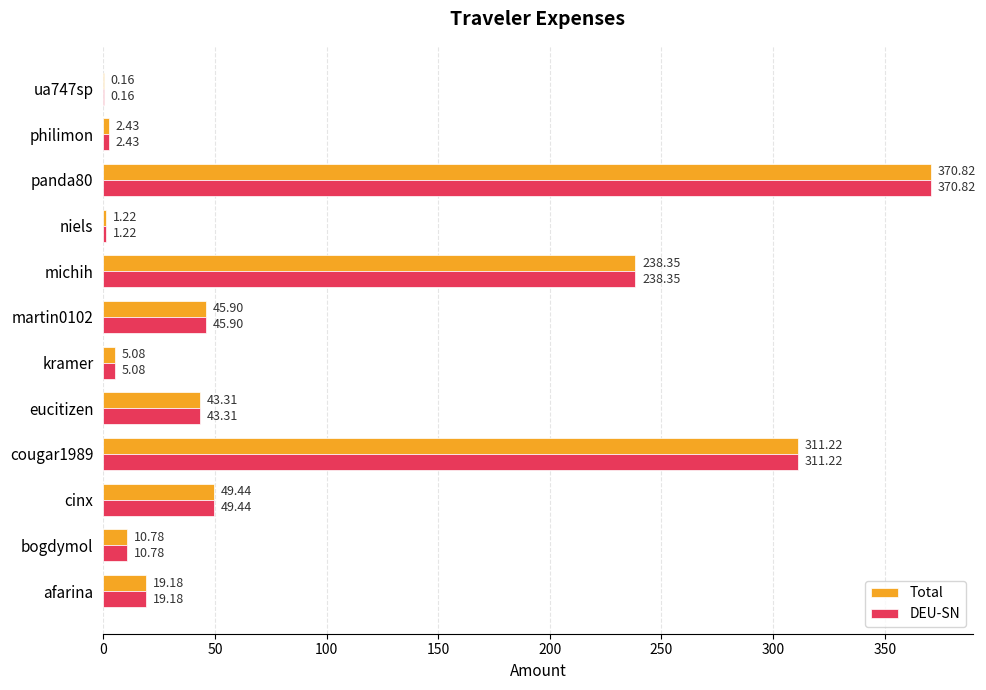

What is the sum of all DEU-SN values?

1097.9